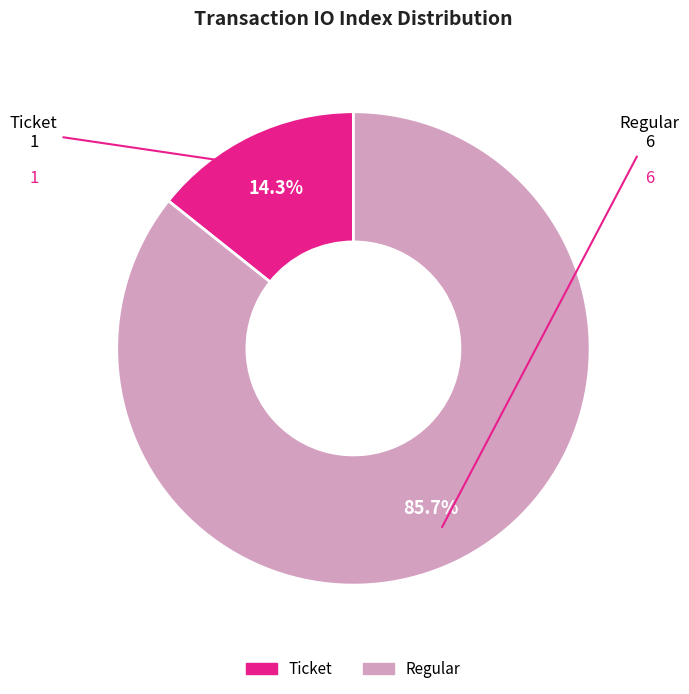

Between Regular and Ticket, which is larger?

Regular